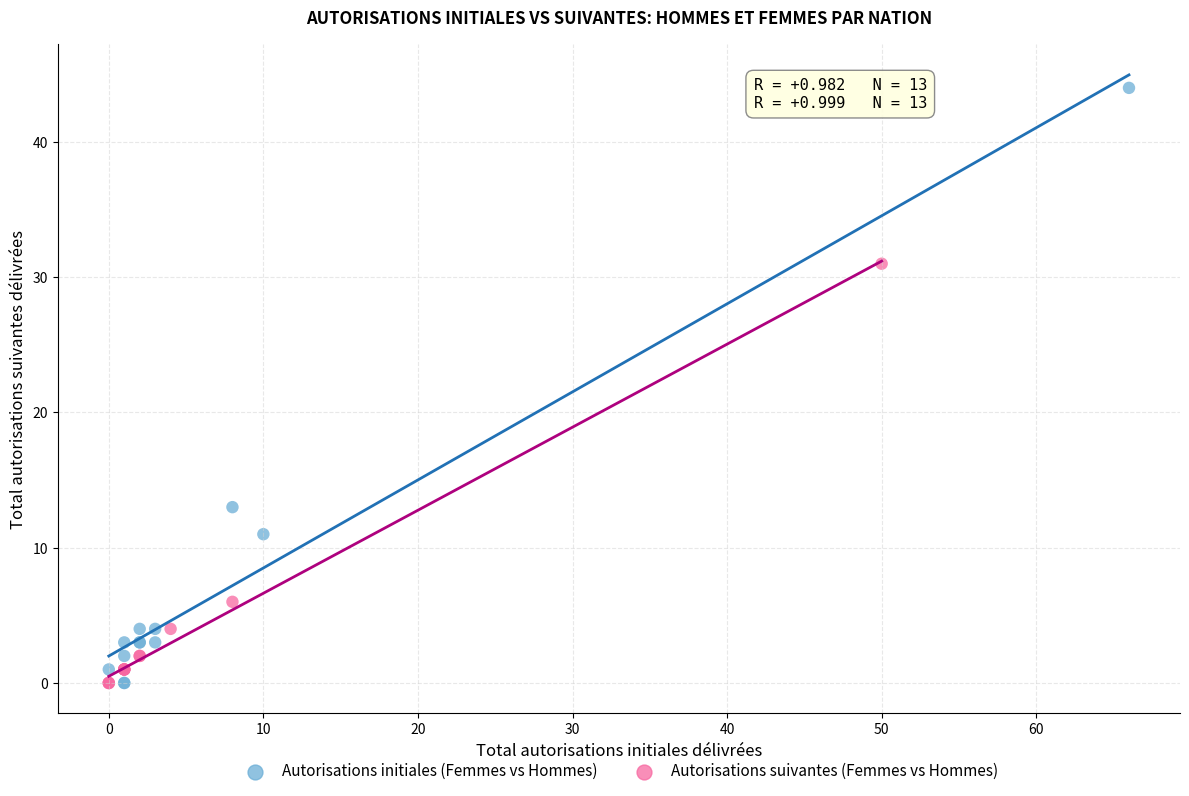

Which series reaches the maximum Y coordinate?

Autorisations initiales (Femmes vs Hommes)